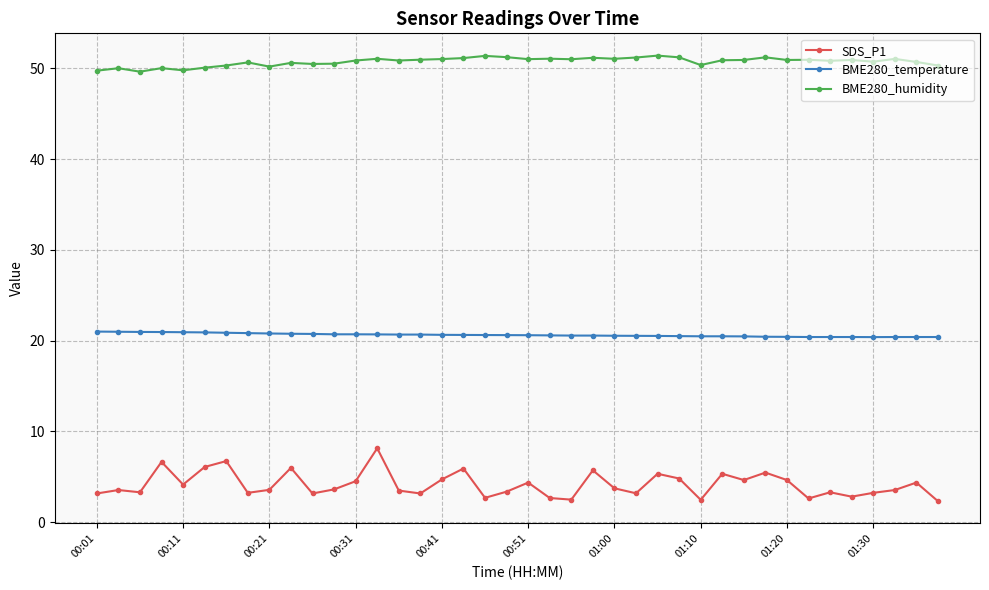

True or false: SDS_P1 has more than 0 points higher than both neighbors.

True